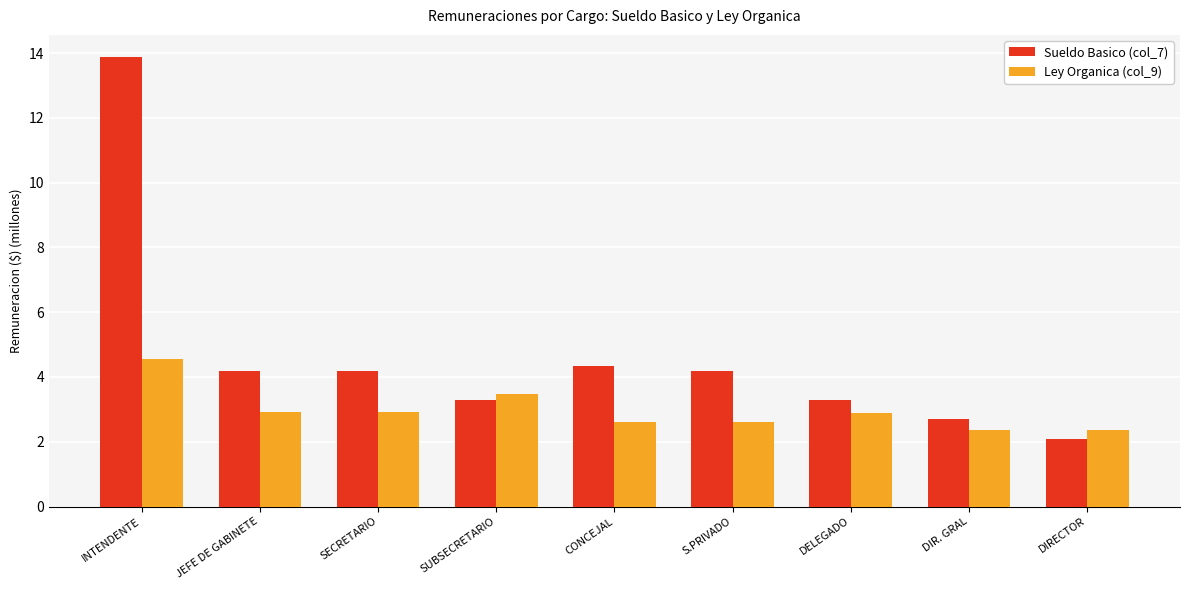

How many distinct data groups are displayed?

2